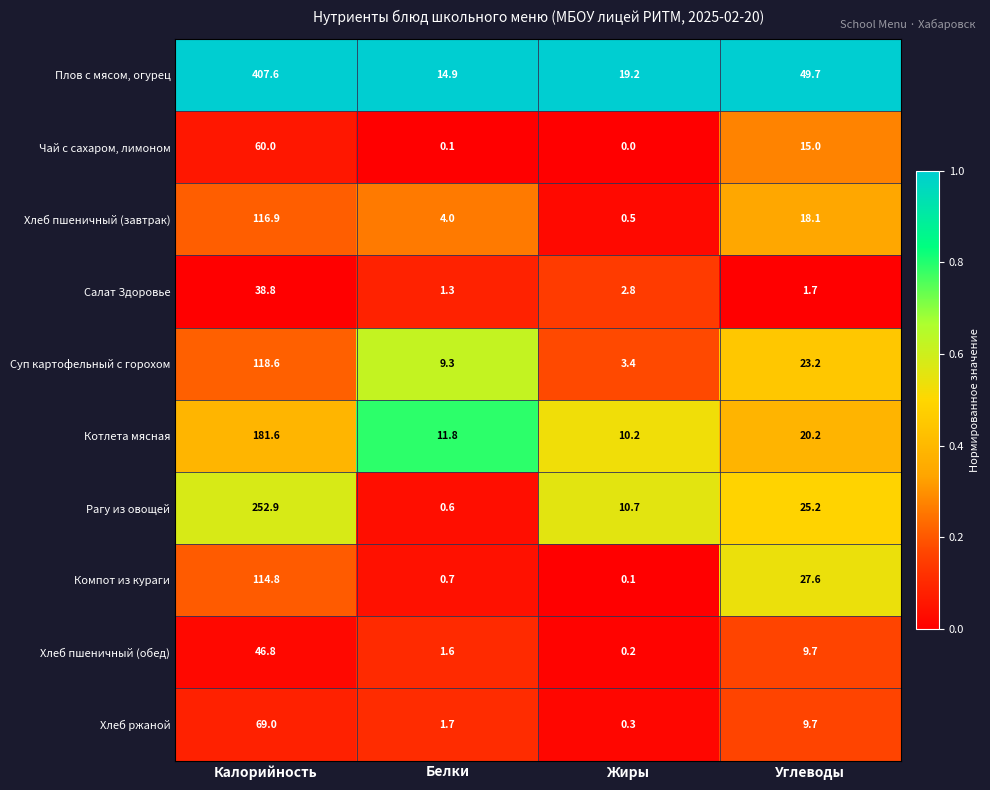

What is the sum of all Компот из кураги values?

143.2